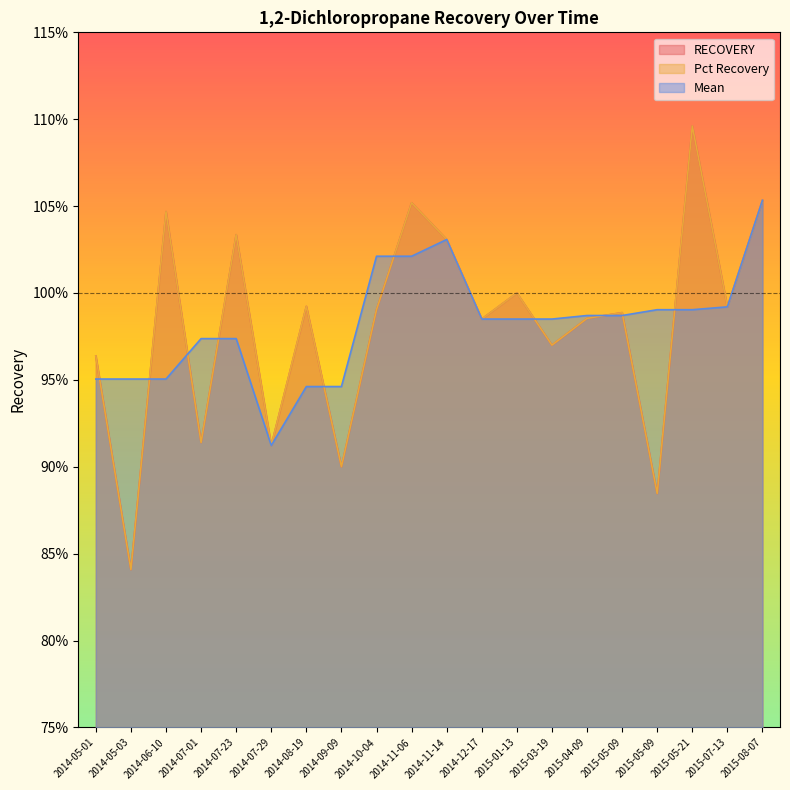

List the labels in order of RECOVERY value, smallest first.

2014-05-03, 2015-05-09, 2014-09-09, 2014-07-29, 2014-07-01, 2014-05-01, 2015-03-19, 2014-12-17, 2015-04-09, 2015-05-09, 2014-10-04, 2015-07-13, 2014-08-19, 2015-01-13, 2014-11-14, 2014-07-23, 2014-06-10, 2014-11-06, 2015-08-07, 2015-05-21